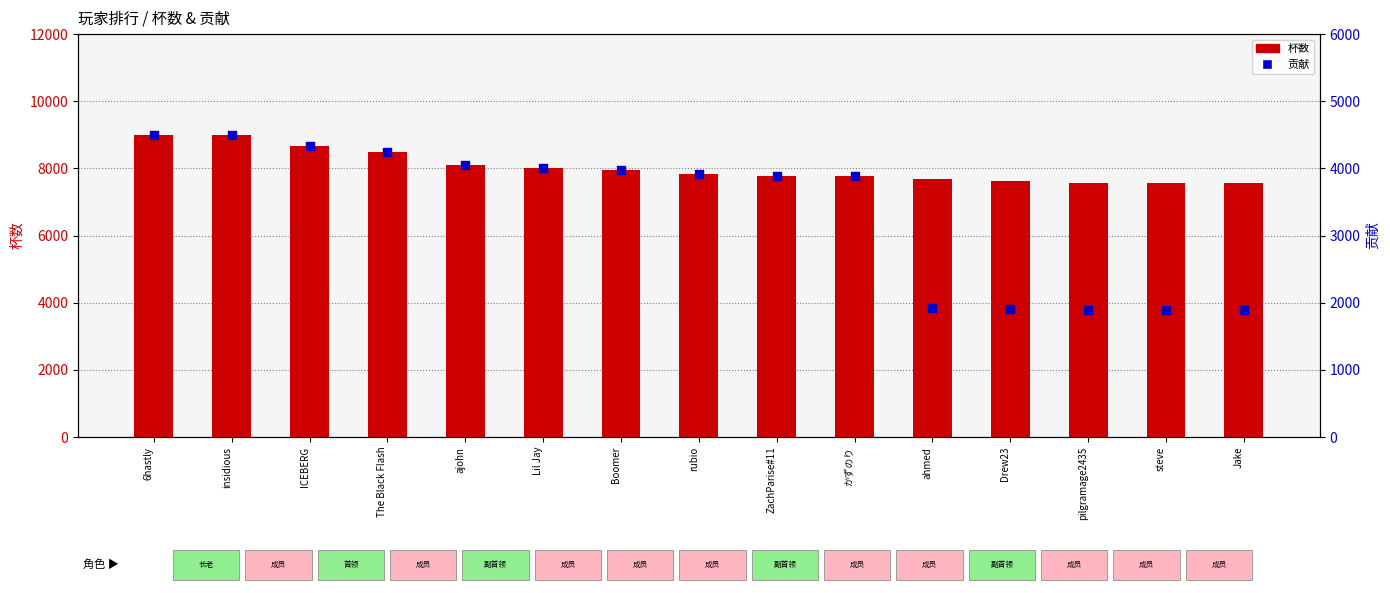

At how many categories does at least one series exceed 8654?

3